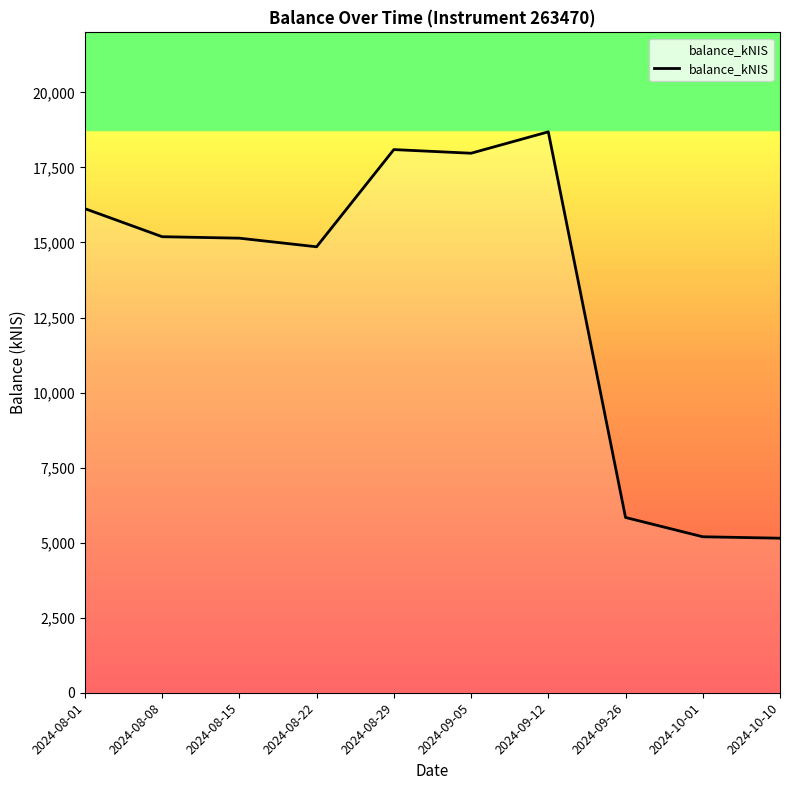

Approximately how many times larger is the value at 2024-08-29 compared to 2024-09-26?

3.1